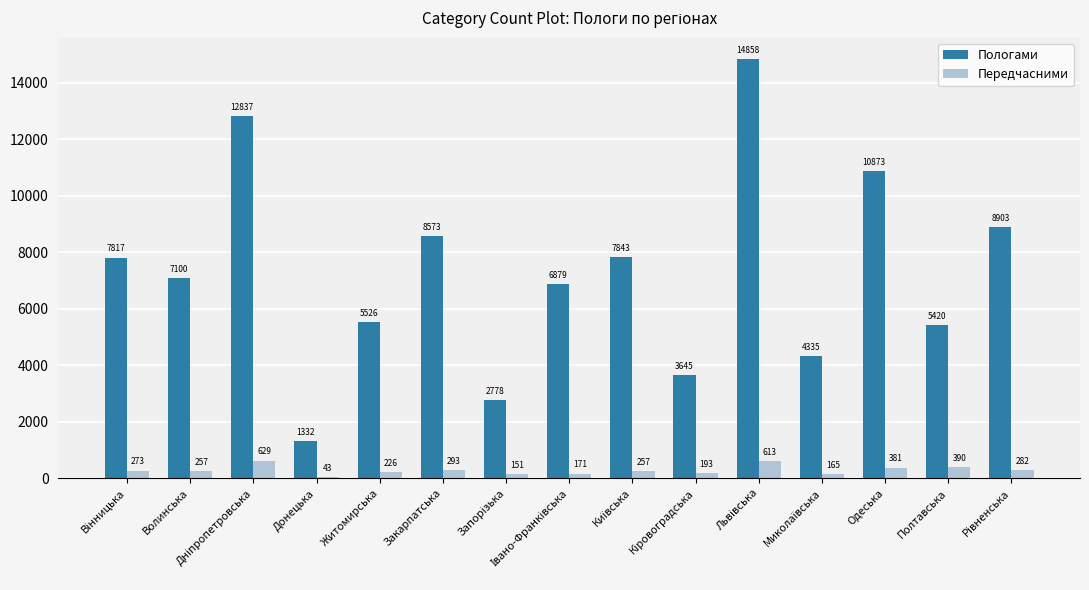

The value of Пологами at Одеська is 10873. True or false?

True